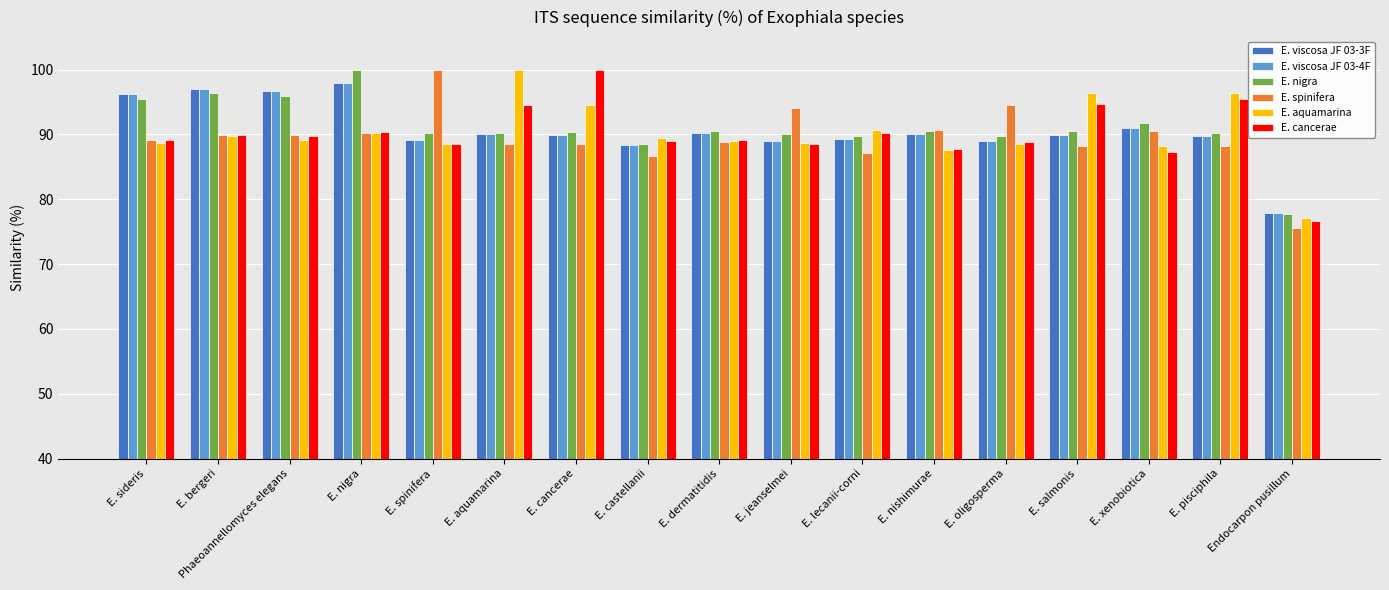

How many bars are there in each group?

6